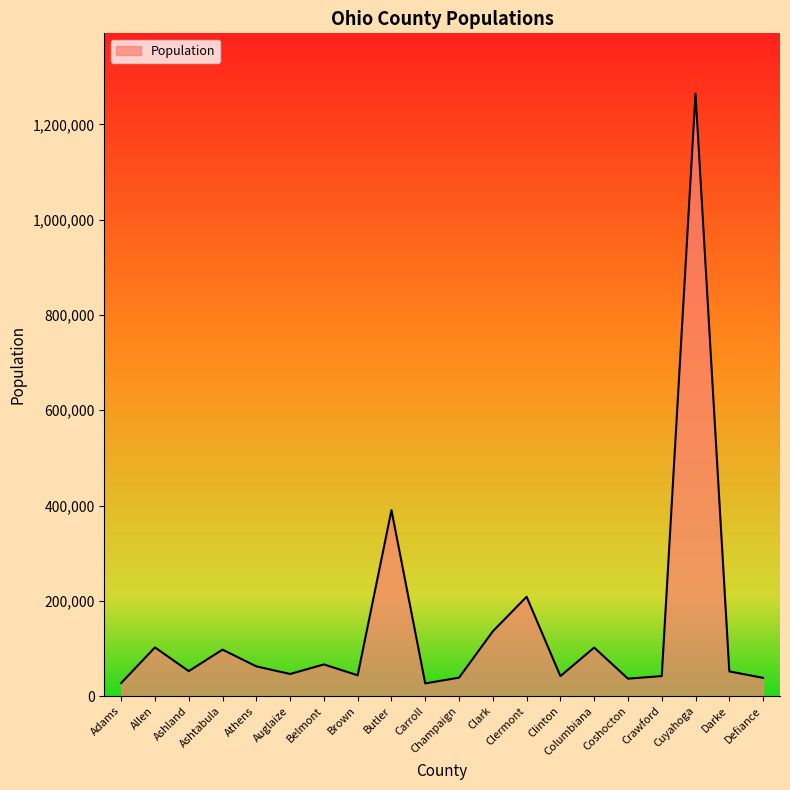

What is the maximum value shown in the chart?

1264817